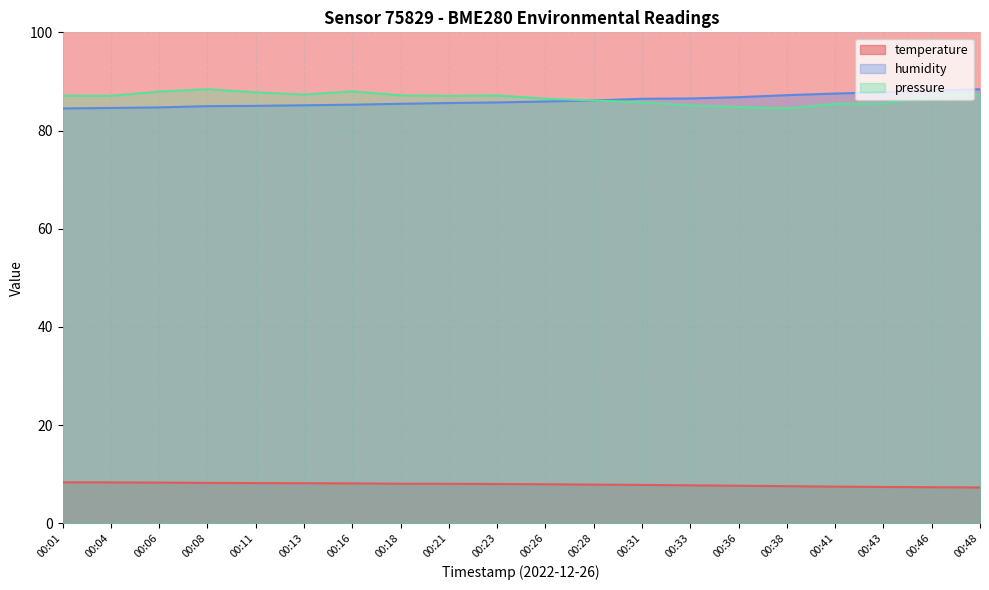

At which category is the sum across all series the highest?

00:48